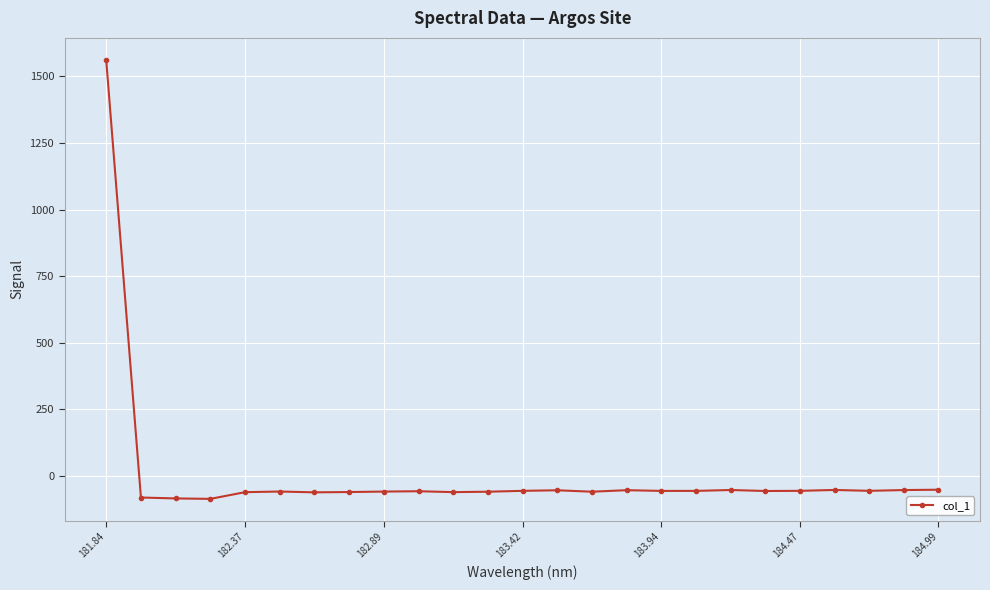

What is the maximum value shown in the chart?

1562.5